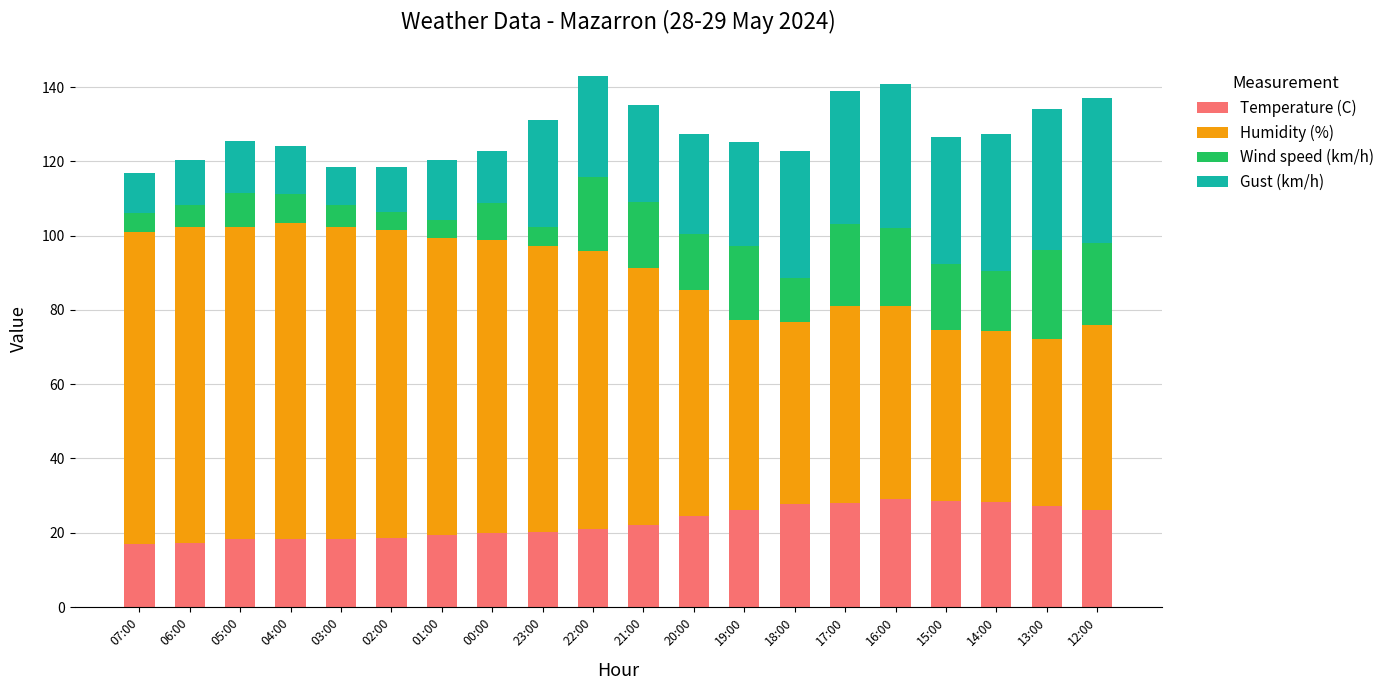

What is the maximum value for Temperature (C)?

29.0